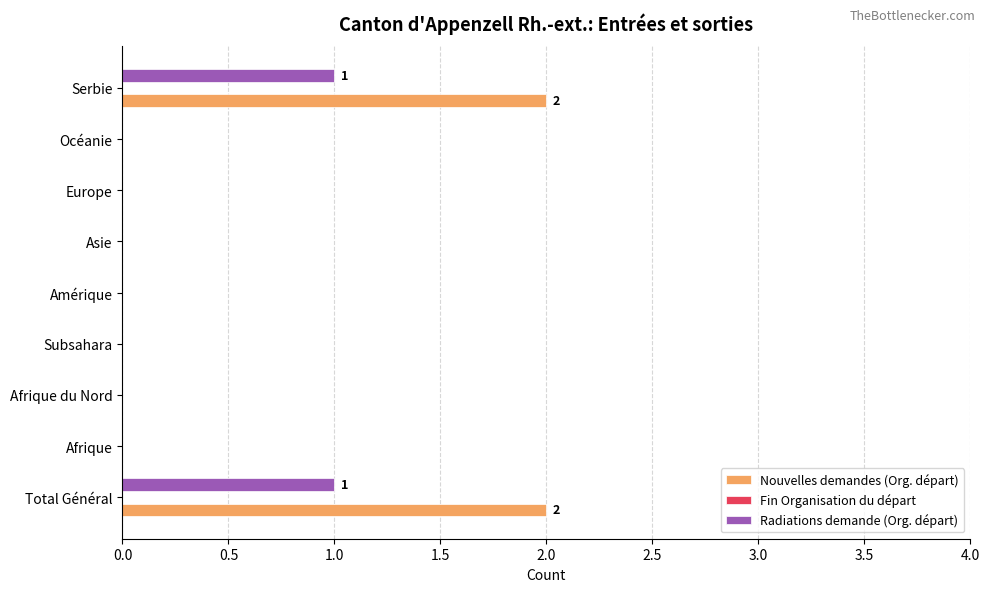

Is it true that Nouvelles demandes (Org. départ) equals 1 at Océanie?

False